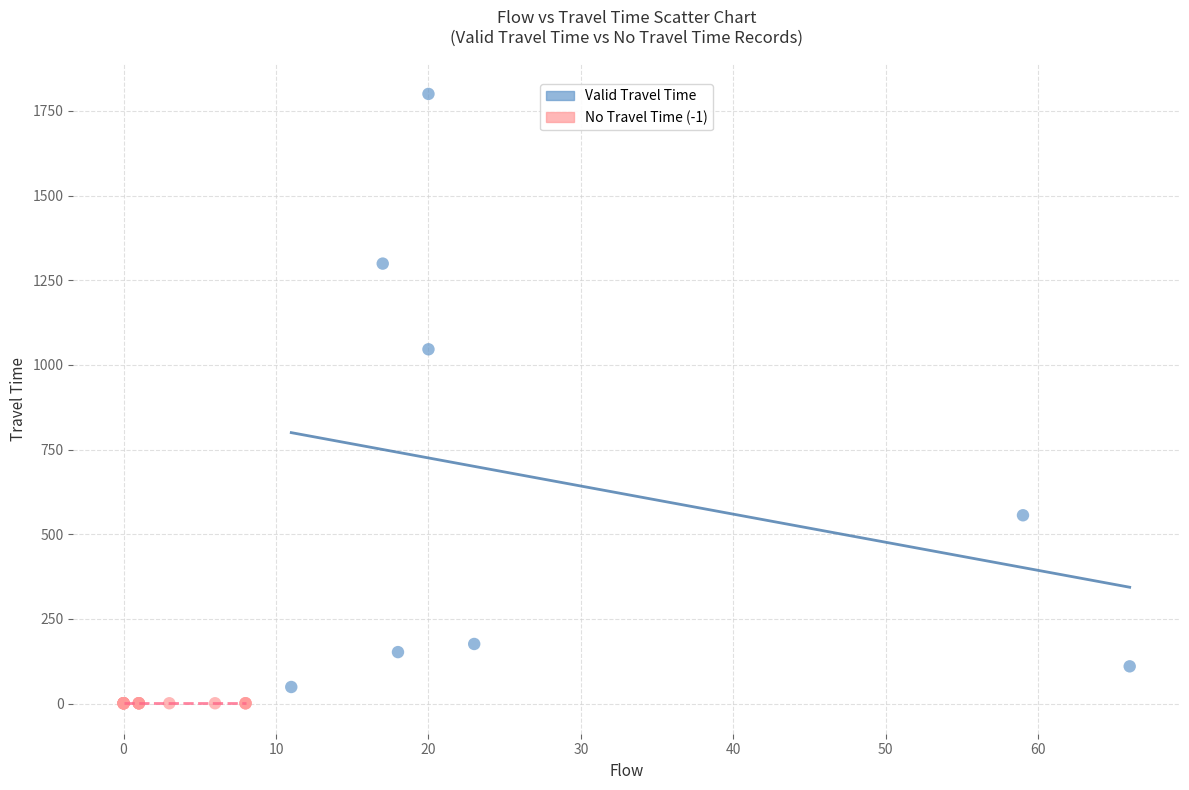

What are all the series names shown in the legend?

Valid Travel Time, No Travel Time (-1)